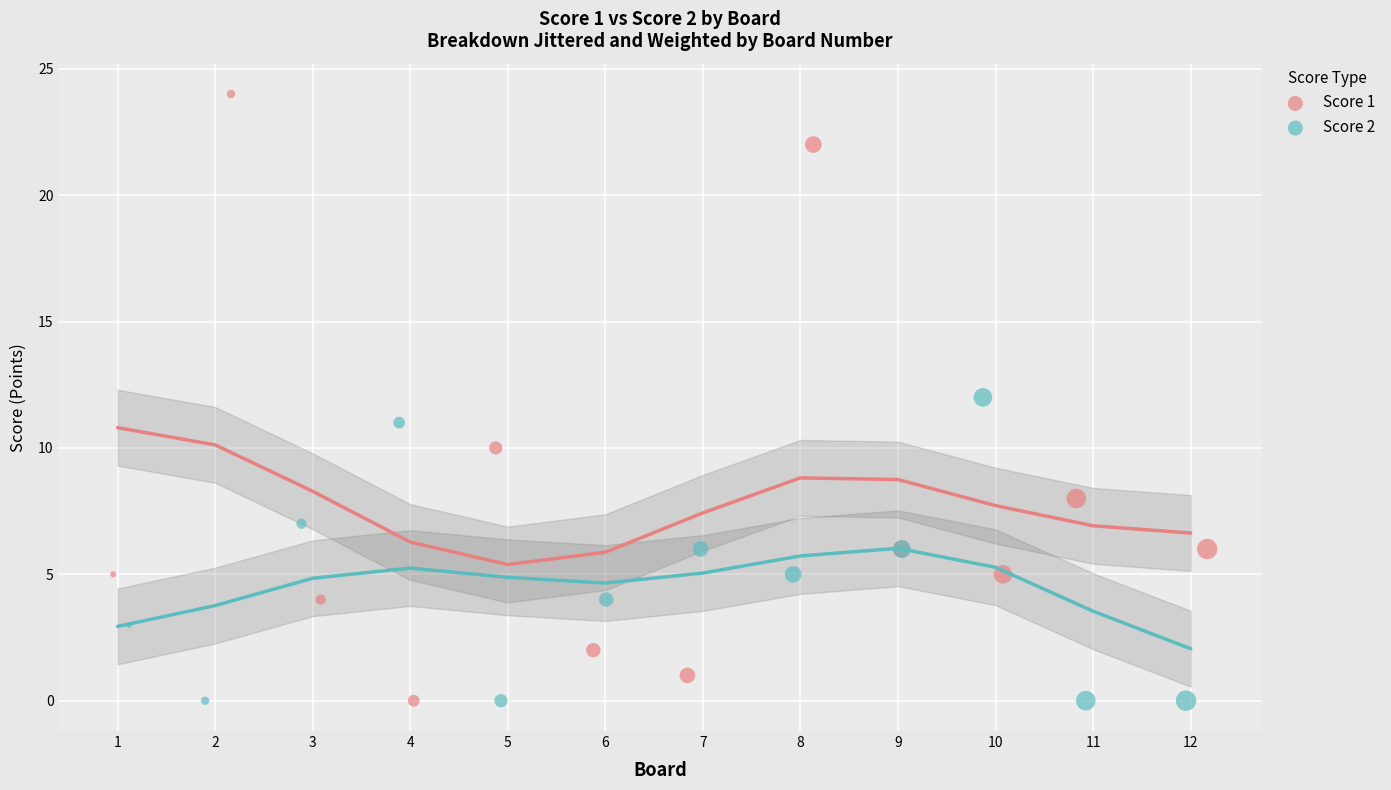

Which series reaches the maximum Y coordinate?

Score 1